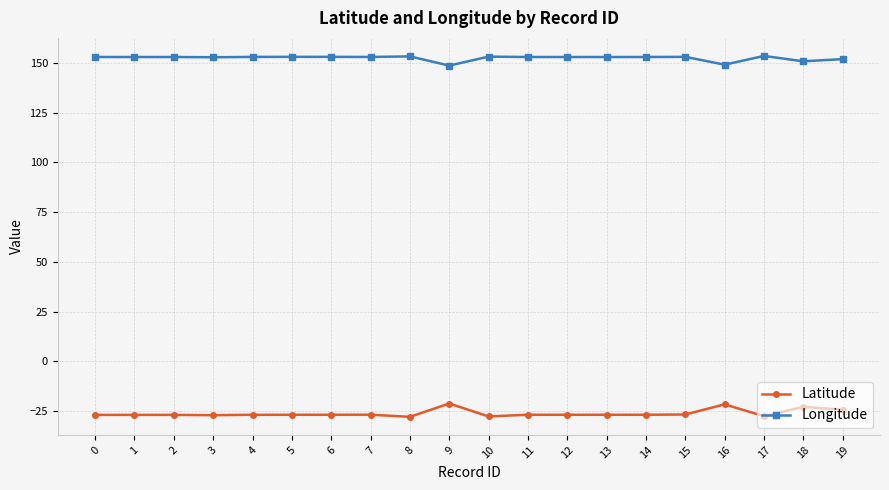

True or false: Longitude has more than 1 points higher than both neighbors.

True